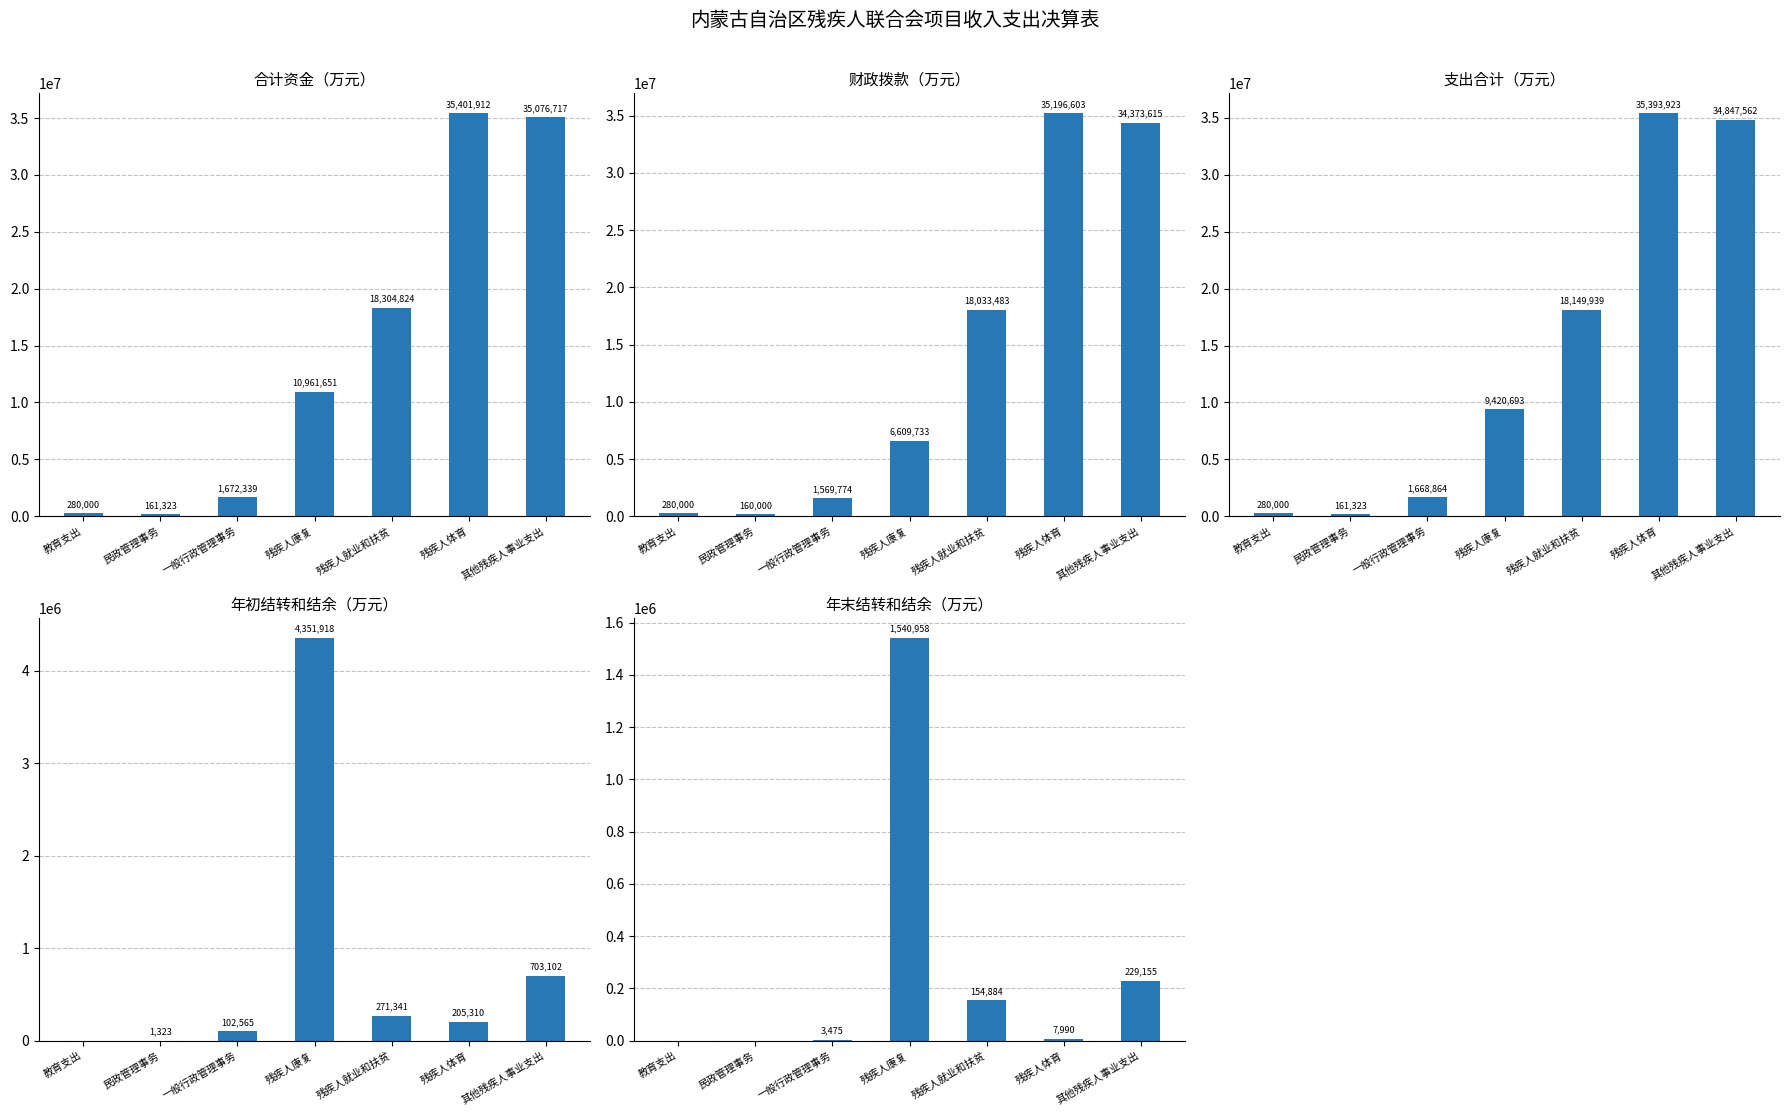

What are all the series names shown in the legend?

合计(col_11), 财政拨款小计(col_13), 支出合计(col_17), 年初结转和结余(col_11_init), 年末结转和结余(col_22)